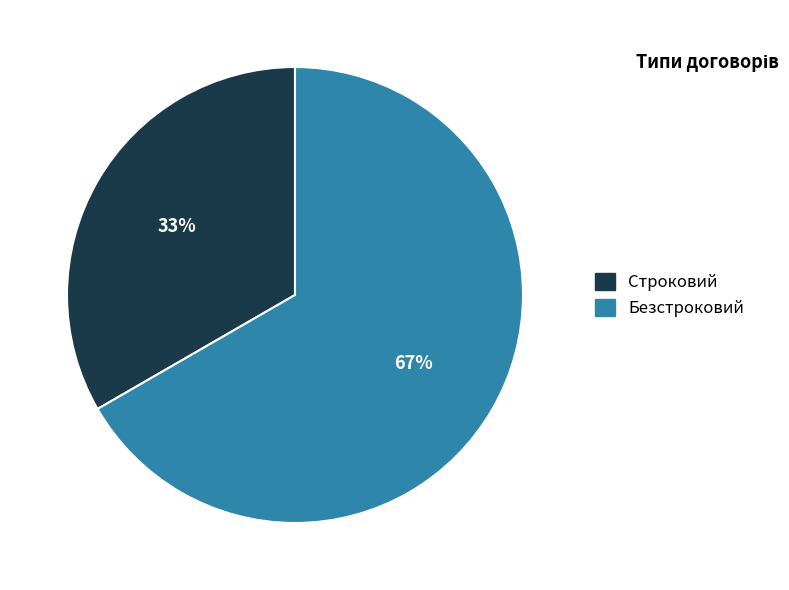

Combined, do Безстроковий and Строковий account for over 50%?

Yes